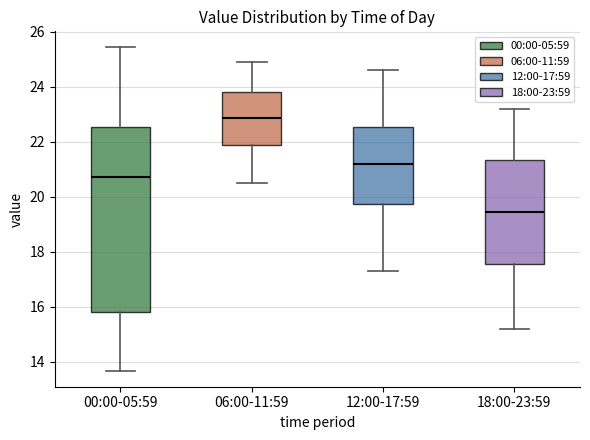

Comparing the boxes themselves (not the whiskers), which one is the tallest?

00:00-05:59